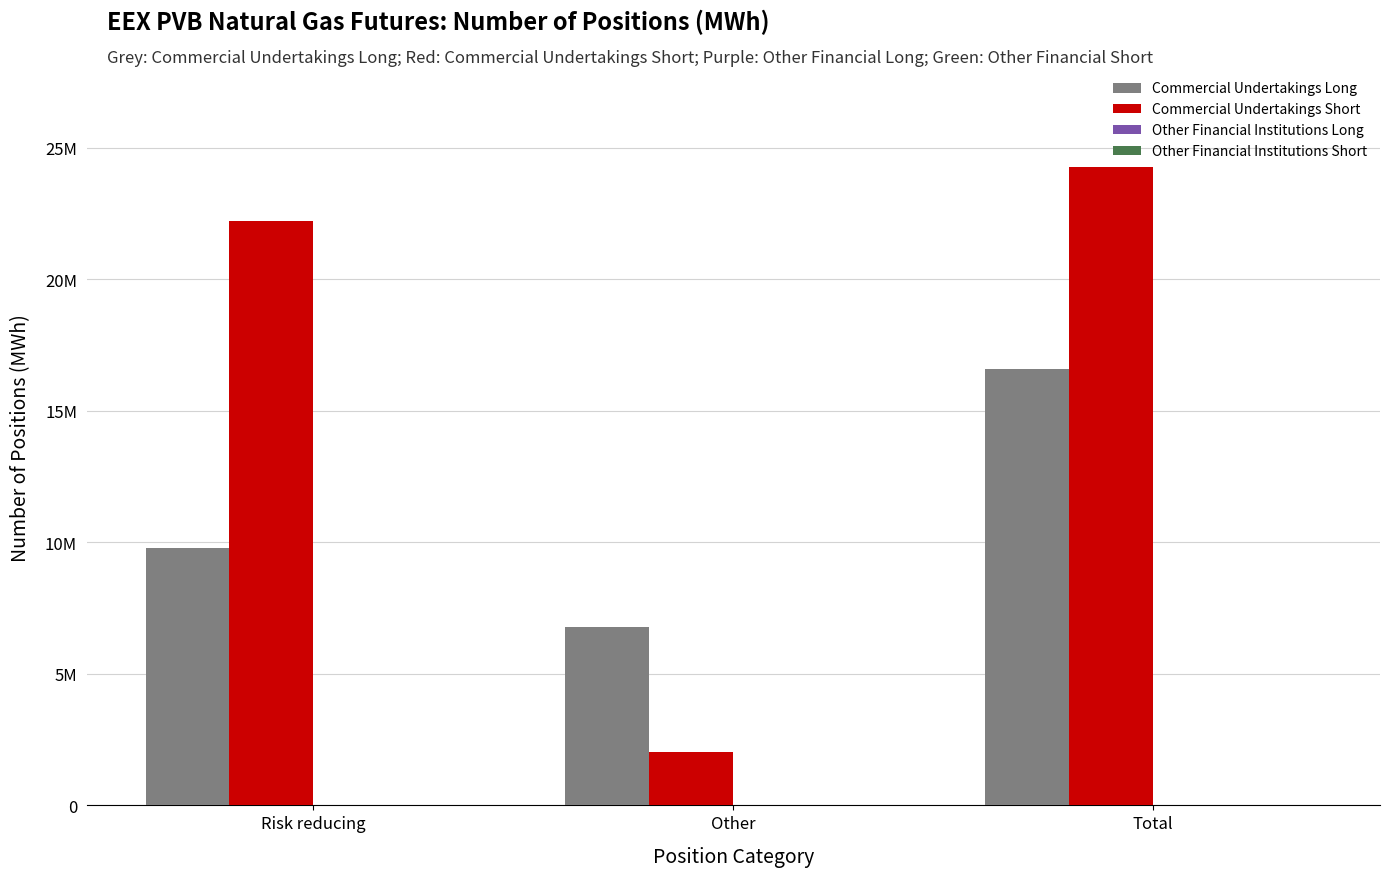

List the series in order of their peak value, lowest first.

Commercial Undertakings Long, Commercial Undertakings Short